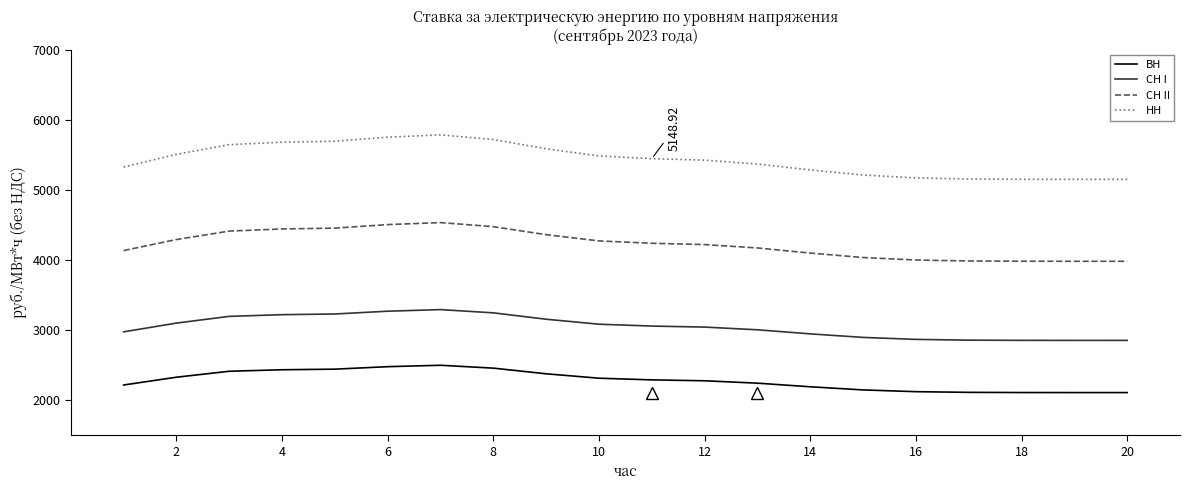

What is the maximum value shown in the chart?

5783.8